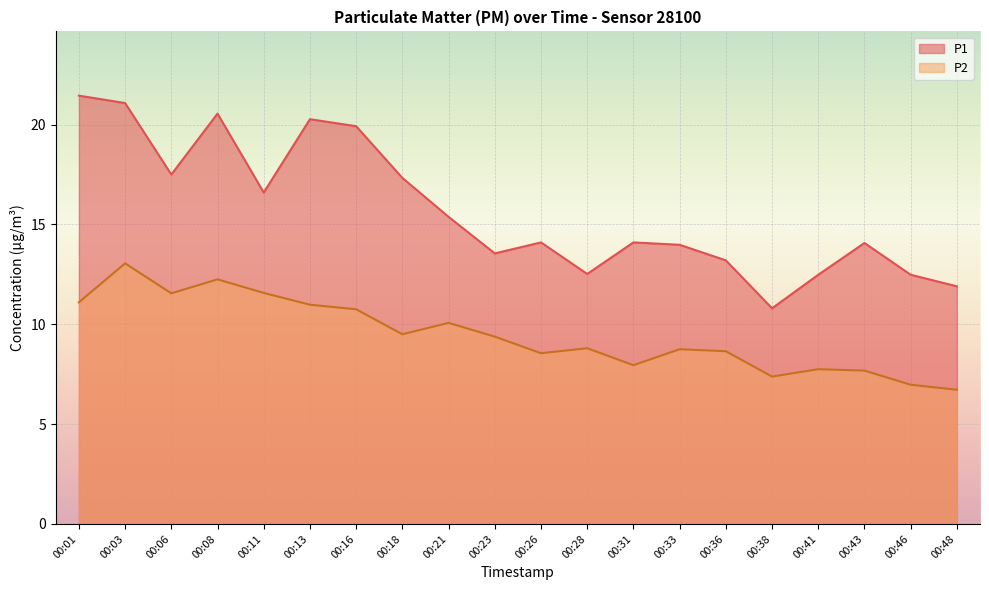

At which category is the sum across all series the highest?

00:03